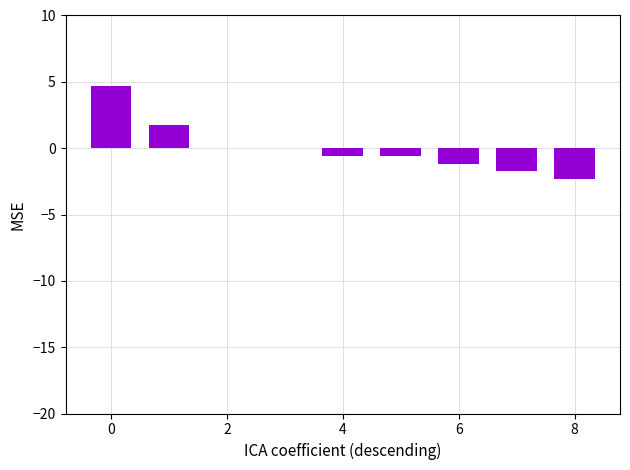

What is the maximum value shown in the chart?

4.7